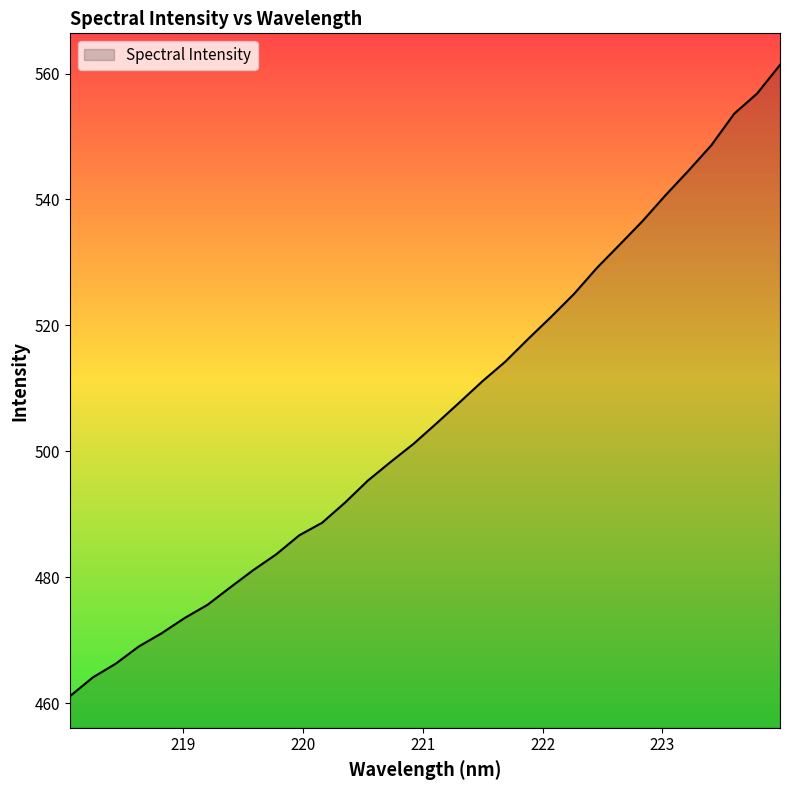

What is the smallest value displayed?

461.1